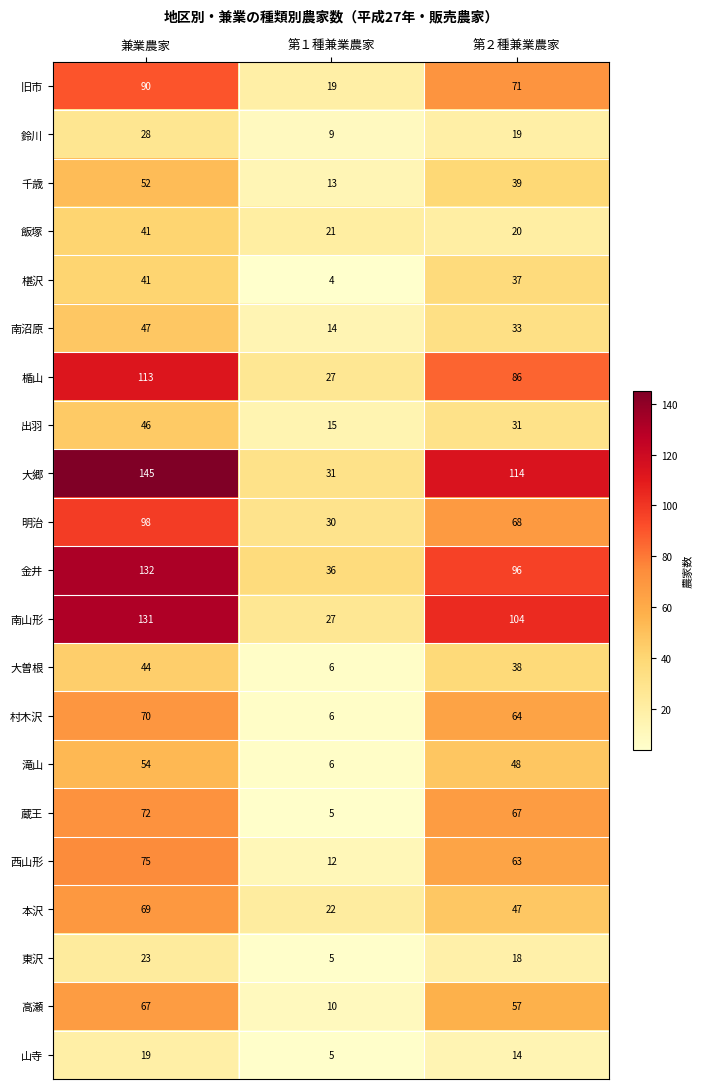

List the labels in order of 南沼原 value, smallest first.

第１種兼業農家, 第２種兼業農家, 兼業農家